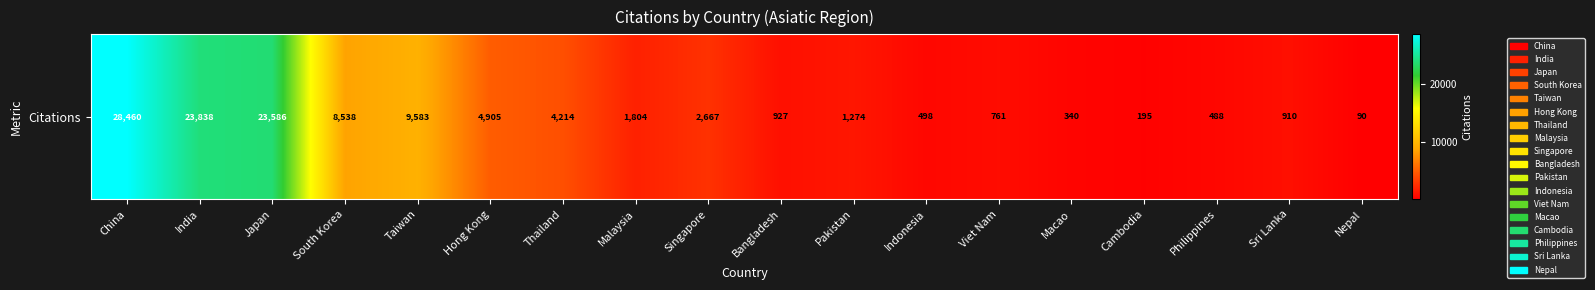

What is the difference between the maximum and minimum values?

28370